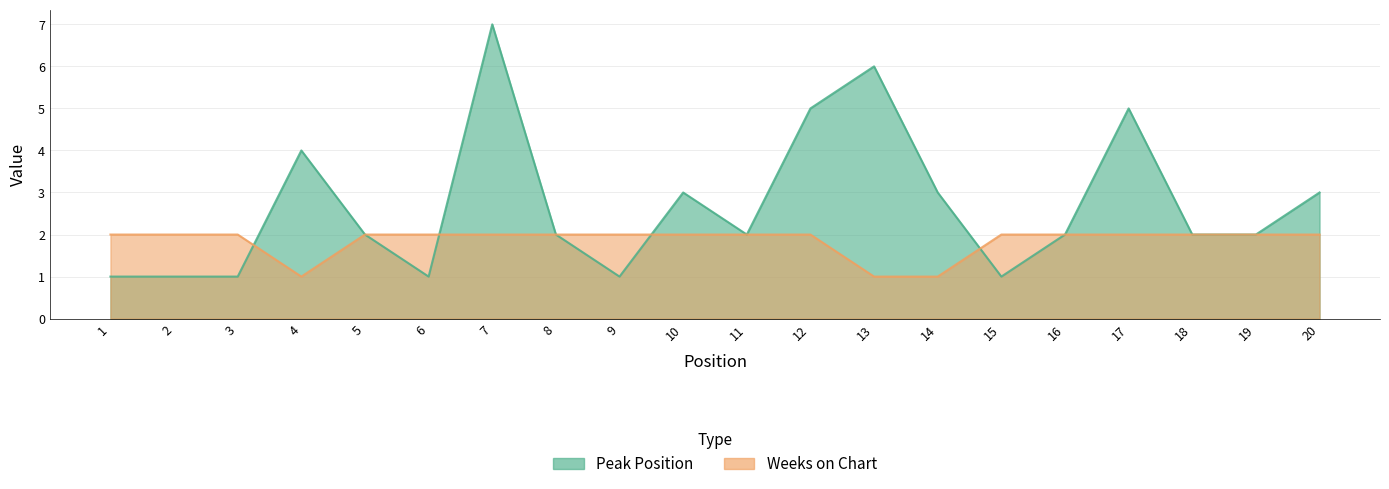

At which category does the chart reach its minimum across all series?

1